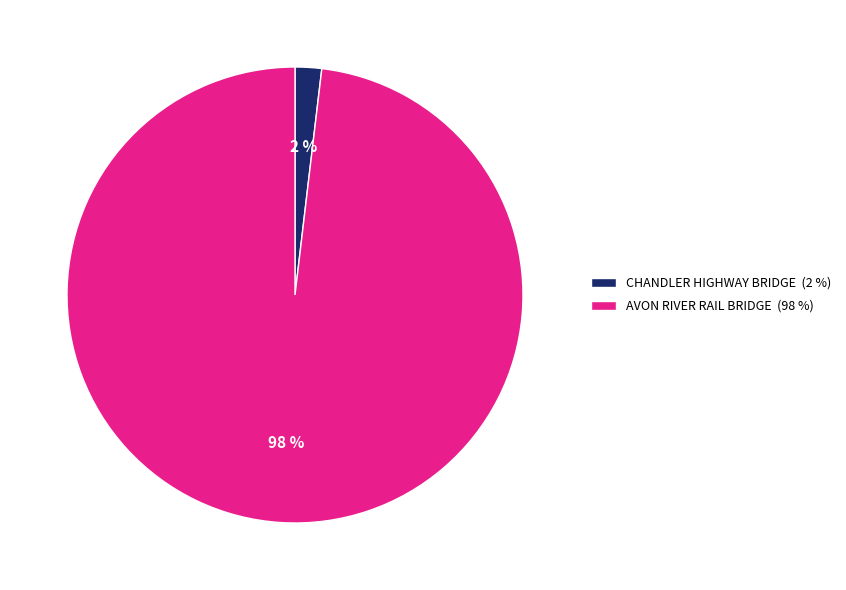

Do CHANDLER HIGHWAY BRIDGE (2 %) and AVON RIVER RAIL BRIDGE (98 %) together represent more than half of the pie?

Yes